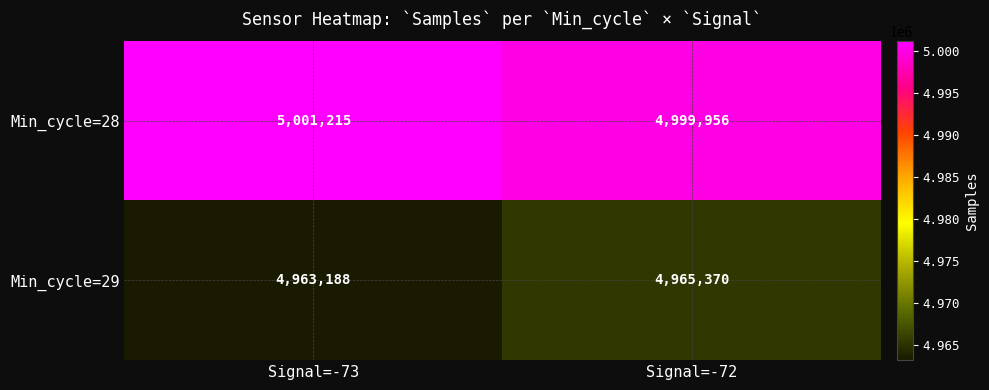

What is the total value across all series at Signal=-72?

9965326